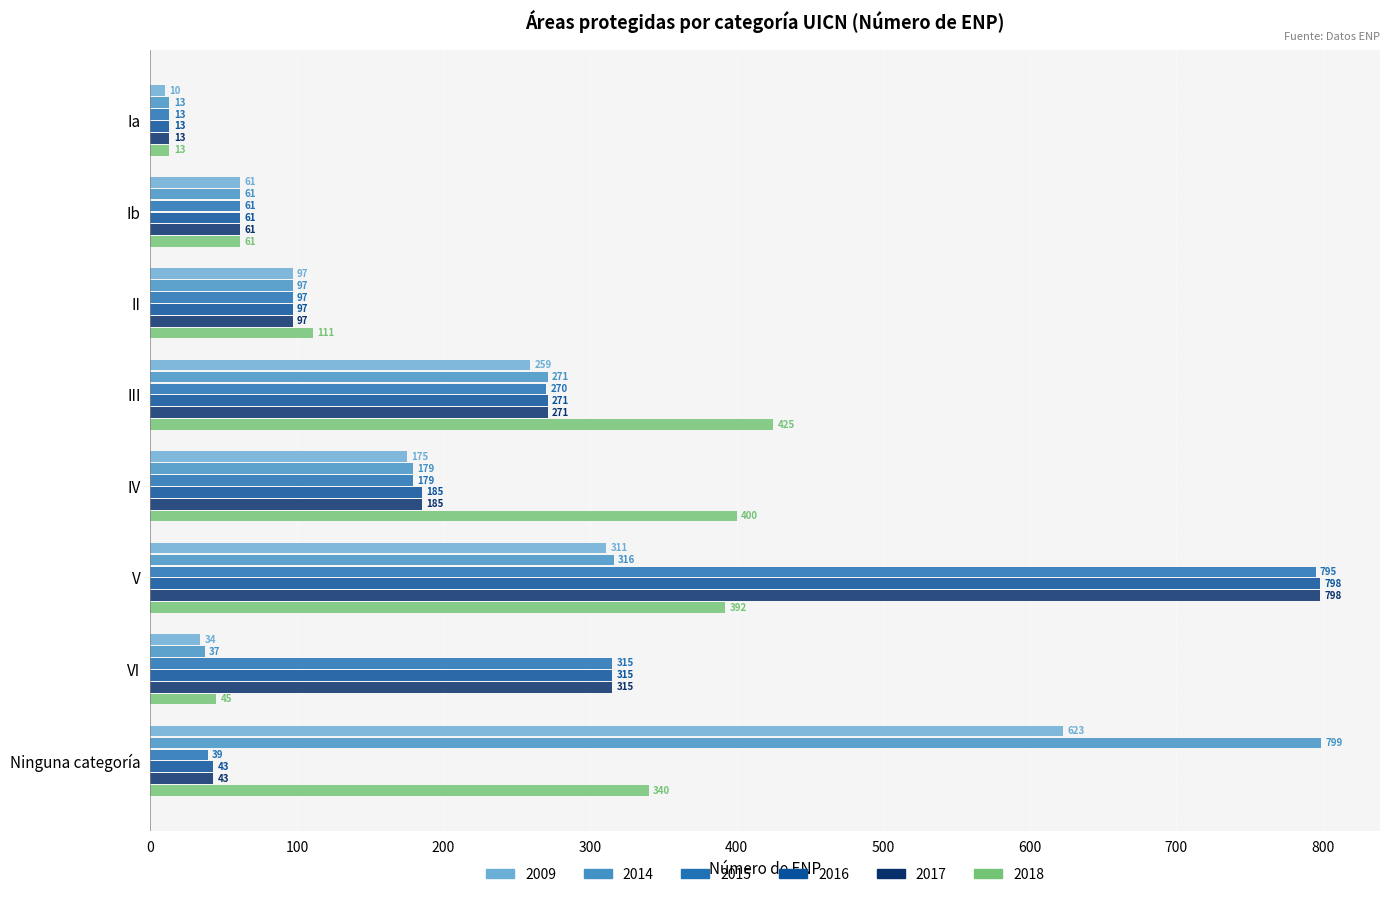

What is the average value of the 2017 series?

223